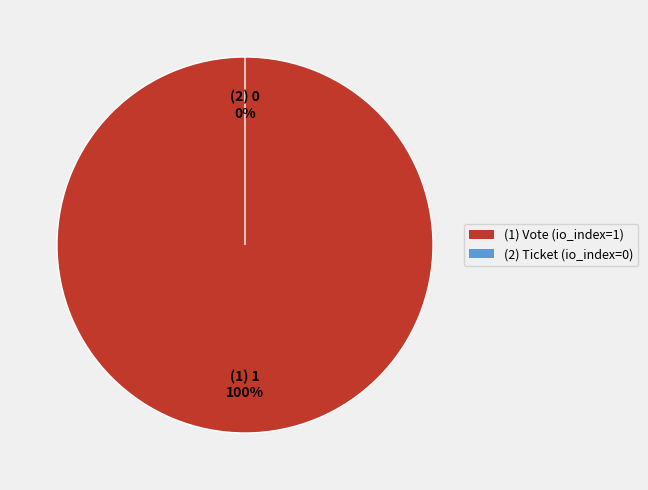

How many segments does this pie chart have?

2